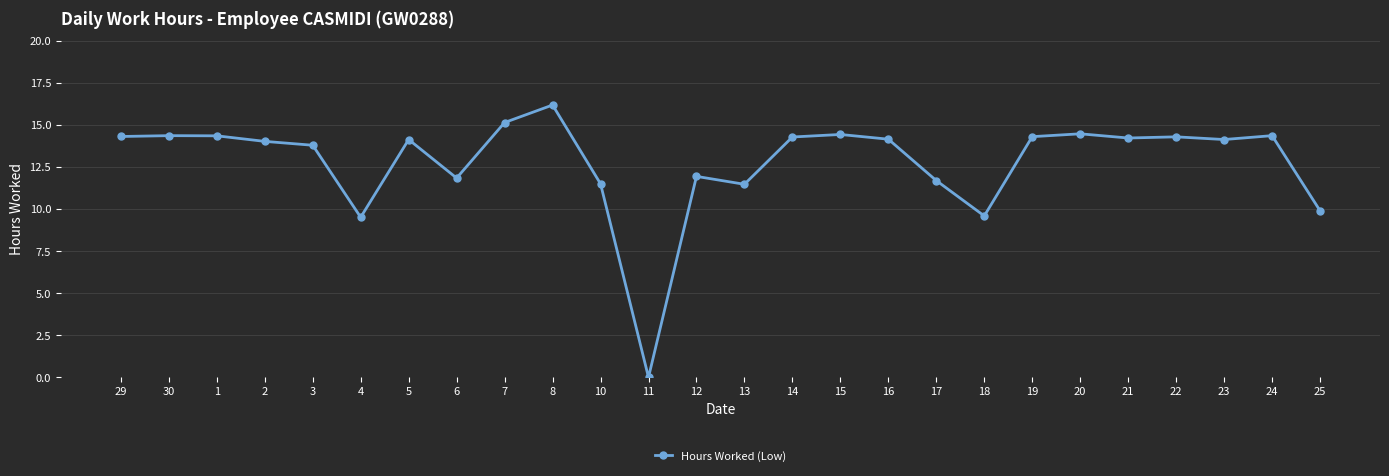

Is it true that the value at 7 is 6.6?

False